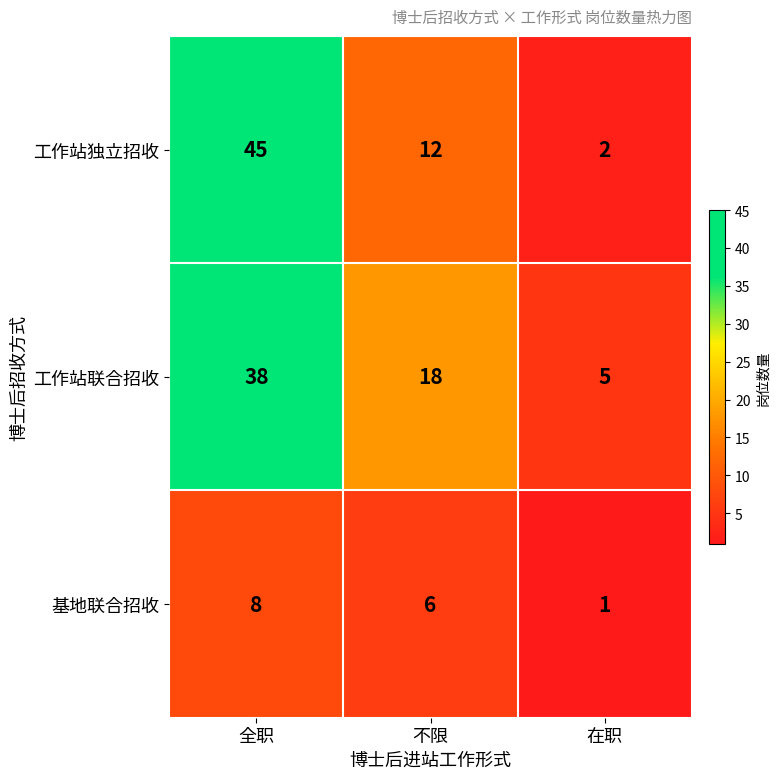

At how many categories does at least one series exceed 40?

1